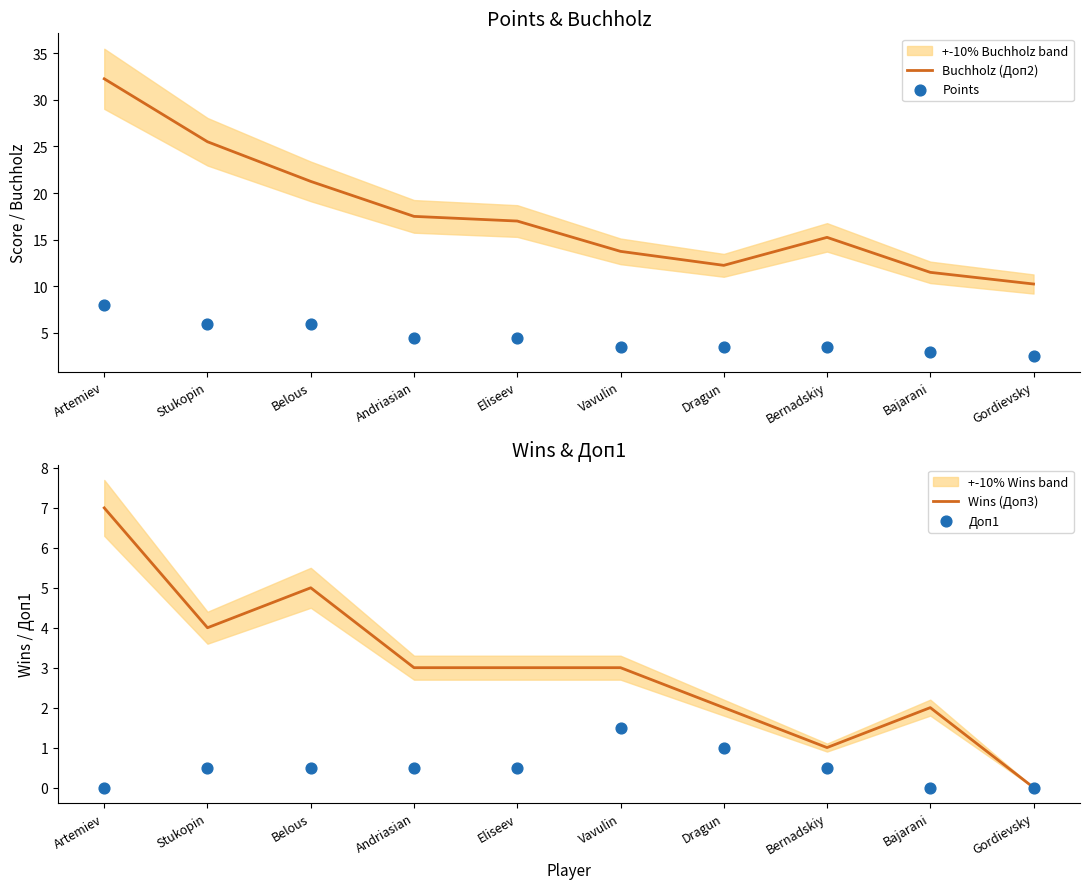

Which series has the largest total across all categories?

Buchholz (Доп2)